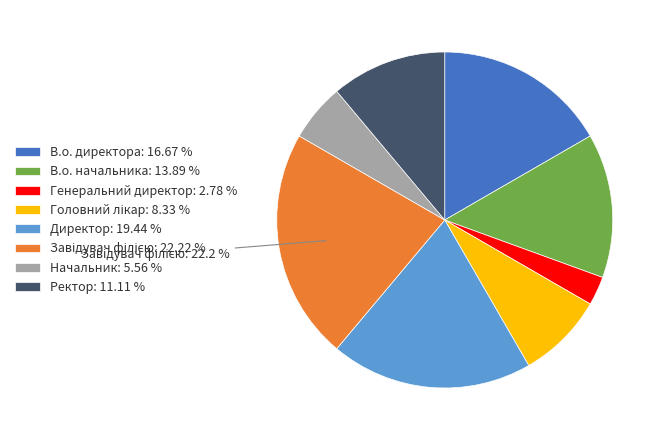

Count the number of slices in the pie.

8